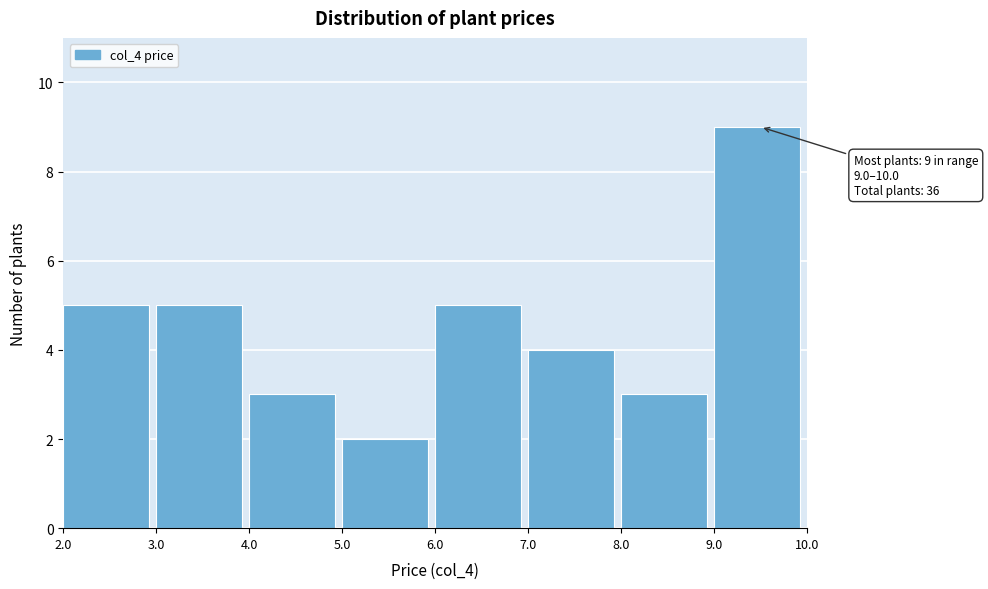

Which range on the x-axis has the tallest bar?

9.0 to 10.0